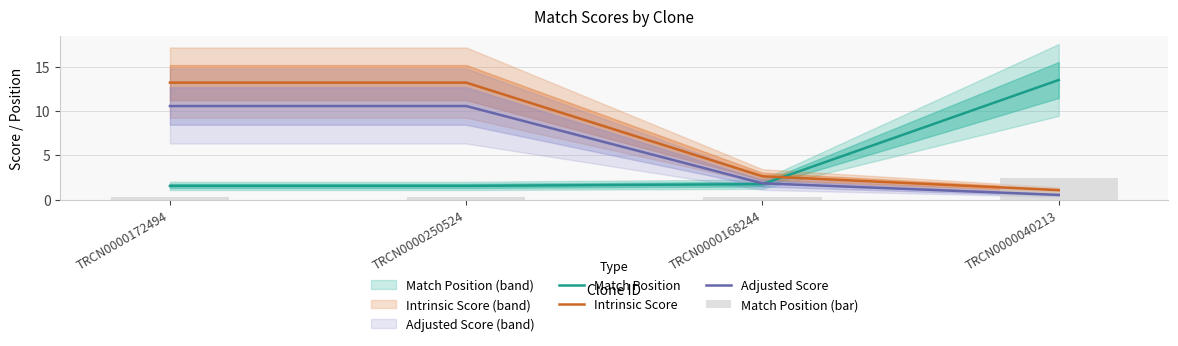

What is the value of the Match Position (bar) bar at the 2nd from the left?

0.3